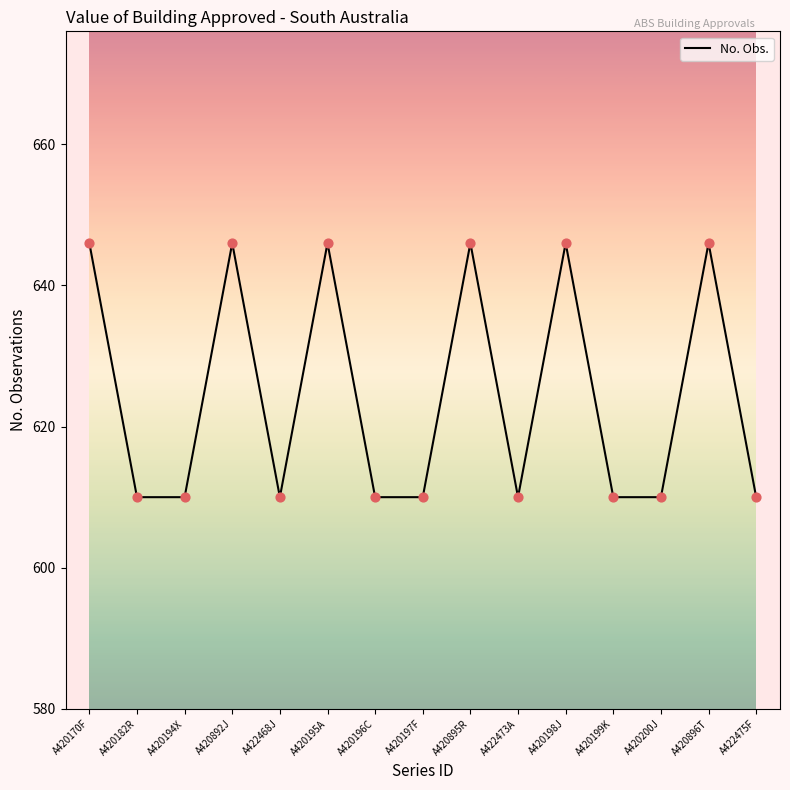

Approximately how many times larger is the value at A420182R compared to A420198J?

0.9